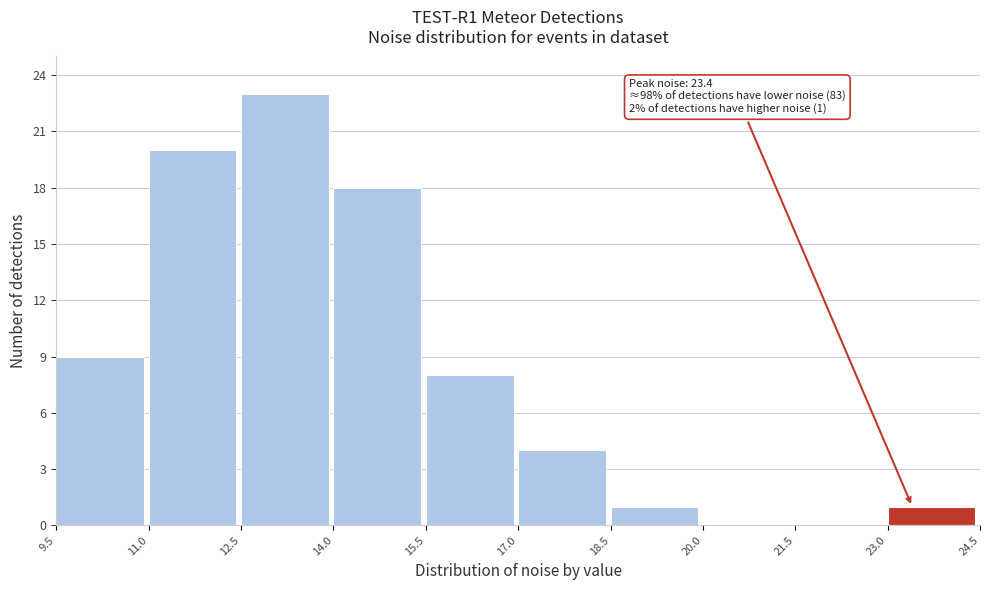

Over which range of the x-axis is the bar tallest?

12.5 to 14.0